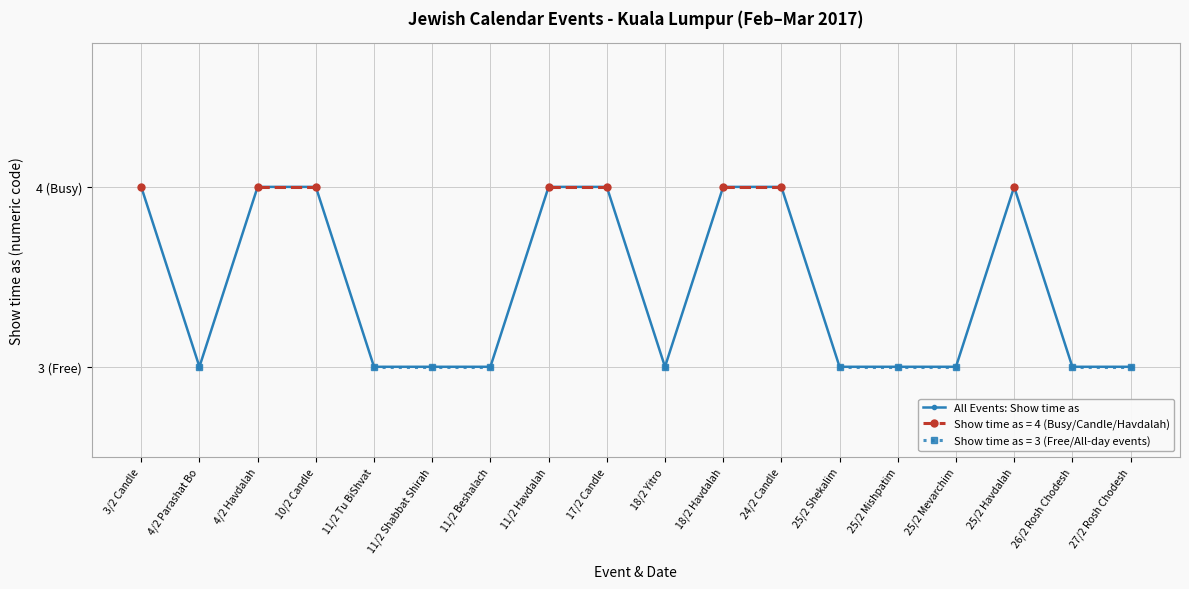

Reading left to right, transcribe all the data shown in this chart.

4	3	4	4	3	3	3	4	4	3	4	4	3	3	3	4	3	3